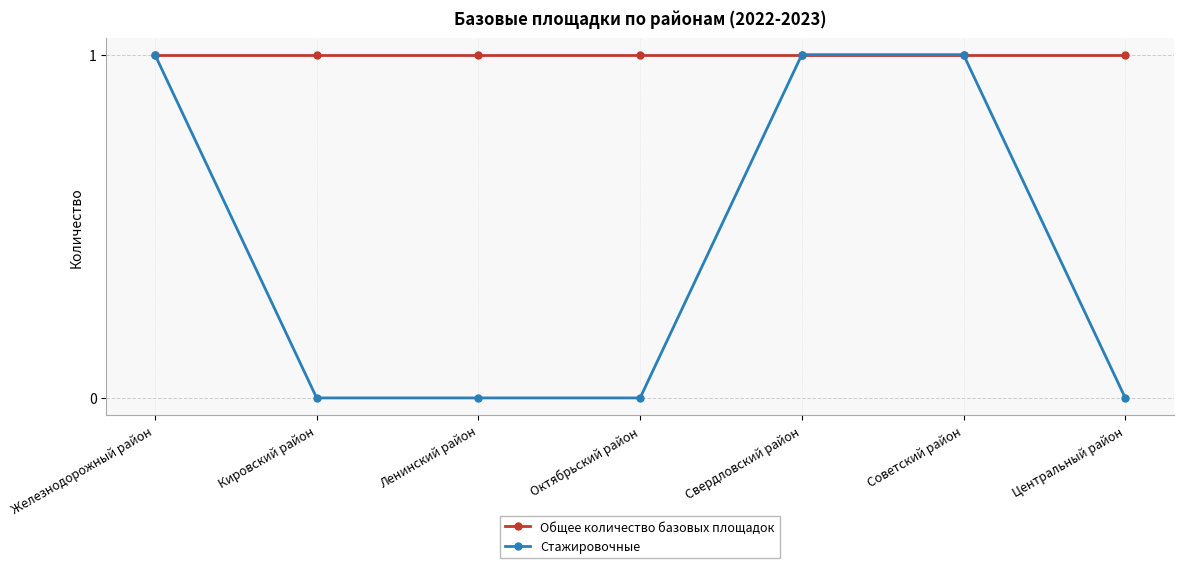

What is the sum of the Стажировочные values at Октябрьский район and Советский район?

1